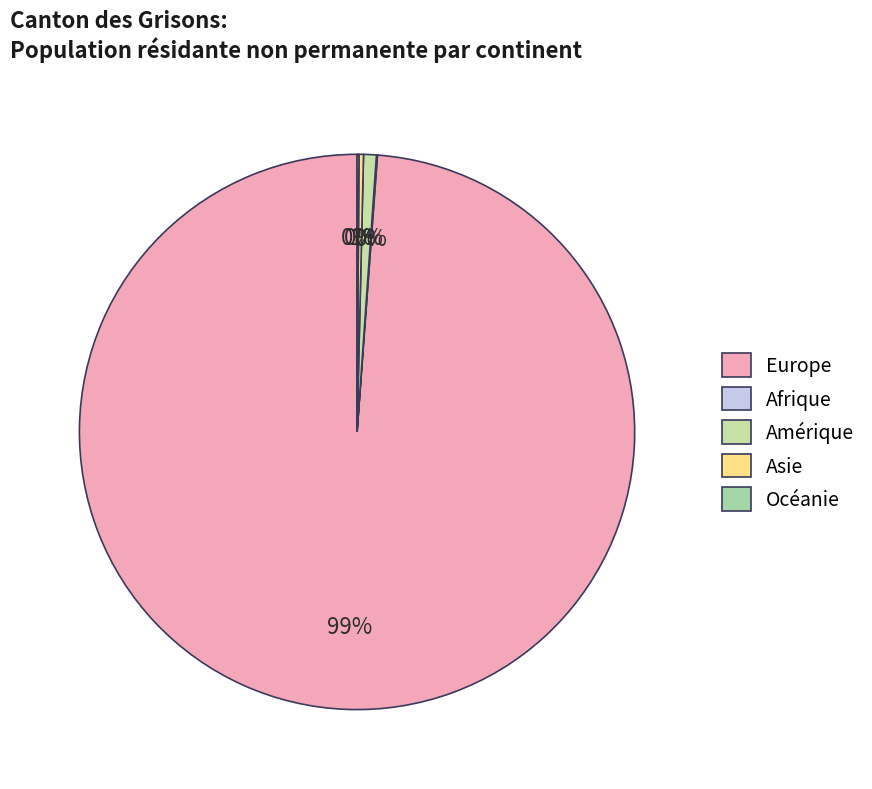

How much of the chart is everything except Europe?

1.2%